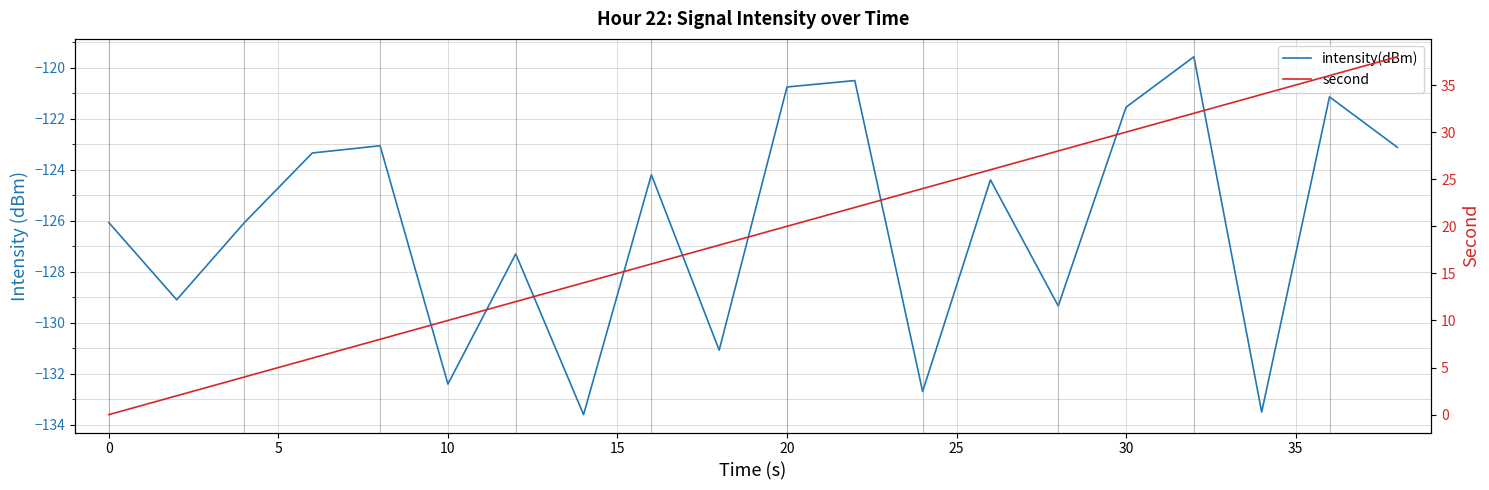

Reading left to right, list all the values displayed in this chart.

intensity(dBm): -126.1	-129.1	-126.1	-123.3	-123.1	-132.4	-127.3	-133.6	-124.2	-131.1	-120.8	-120.5	-132.7	-124.4	-129.3	-121.6	-119.6	-133.5	-121.1	-123.1
second: 0.0	2.0	4.0	6.0	8.0	10.0	12.0	14.0	16.0	18.0	20.0	22.0	24.0	26.0	28.0	30.0	32.0	34.0	36.0	38.0